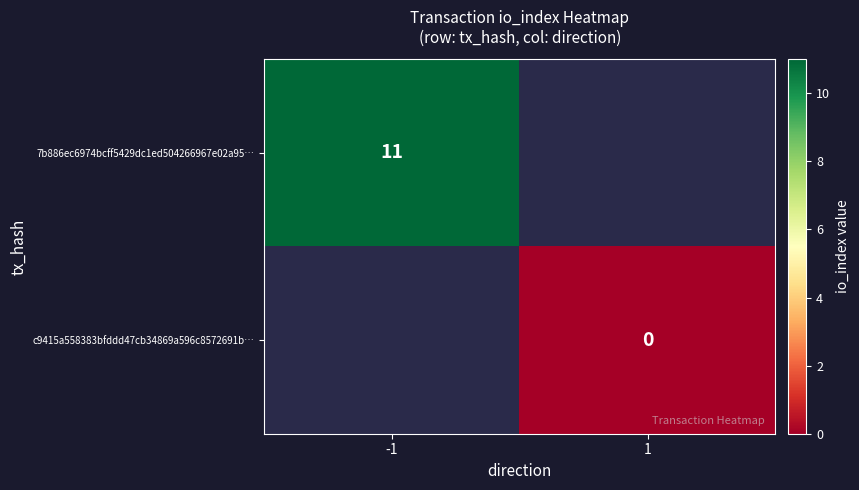

How many data points does each series have?

2